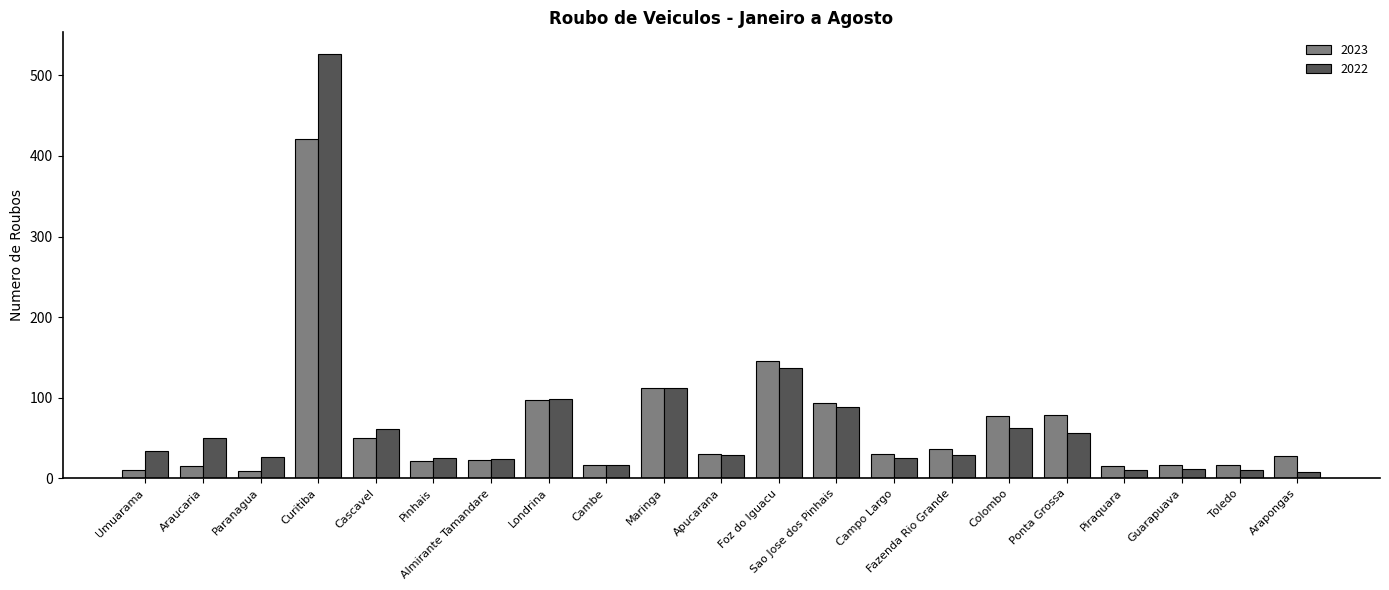

What is the label of the 17th bar from the left?

Ponta Grossa